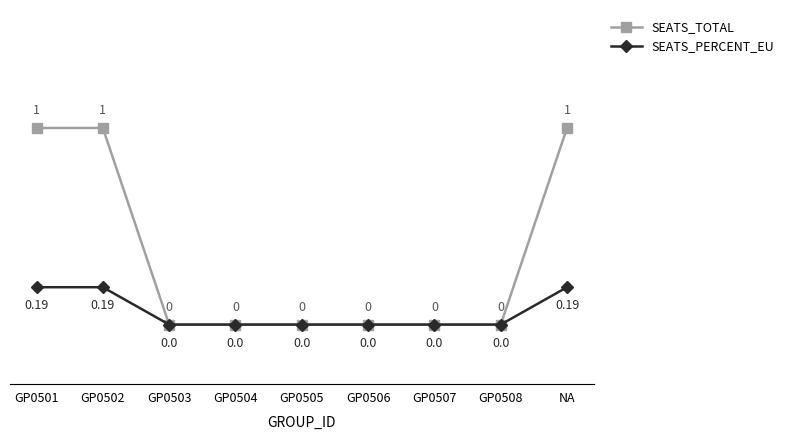

True or false: SEATS_TOTAL has more than 2 points higher than both neighbors.

False